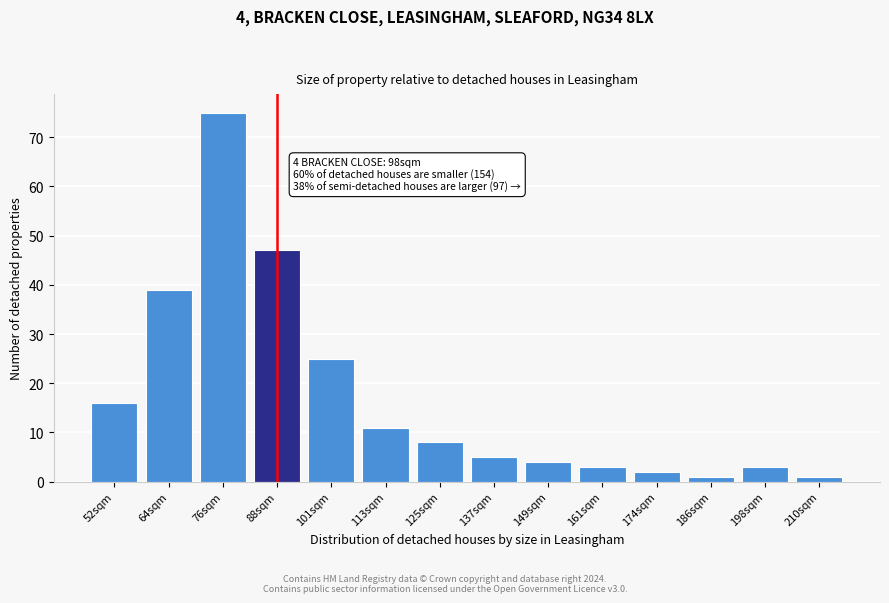

Reading left to right, extract all data points from this chart.

52sqm=16	64sqm=39	76sqm=75	88sqm=47	101sqm=25	113sqm=11	125sqm=8	137sqm=5	149sqm=4	161sqm=3	174sqm=2	186sqm=1	198sqm=3	210sqm=1